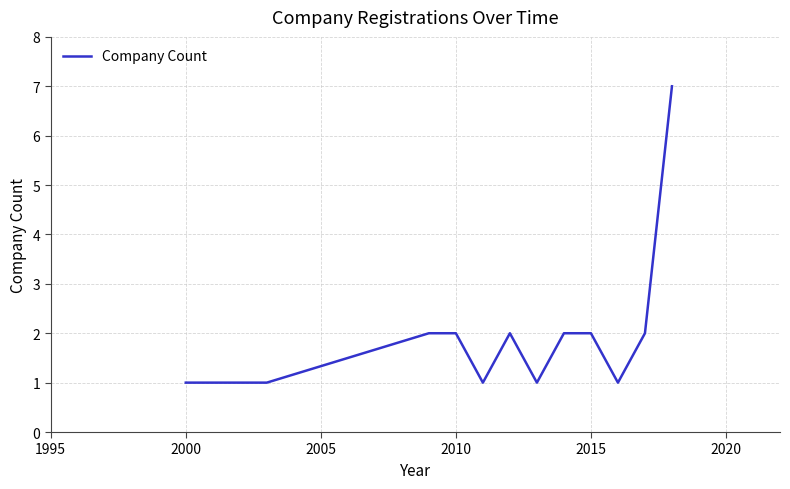

What is the maximum value shown in the chart?

7